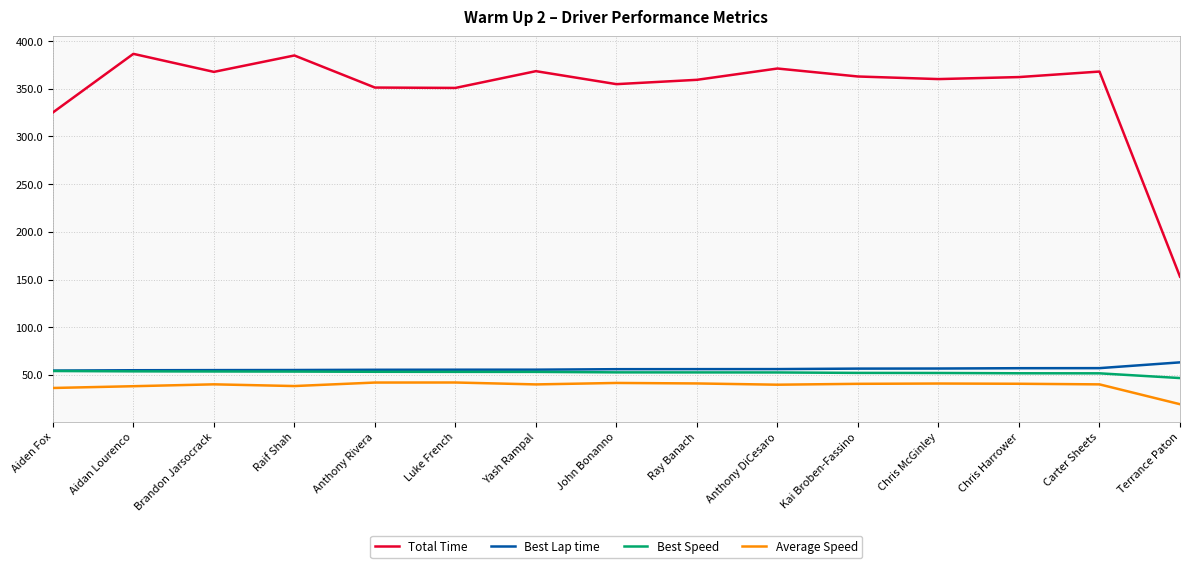

True or false: Average Speed has a value of 38.3 at Raif Shah.

True